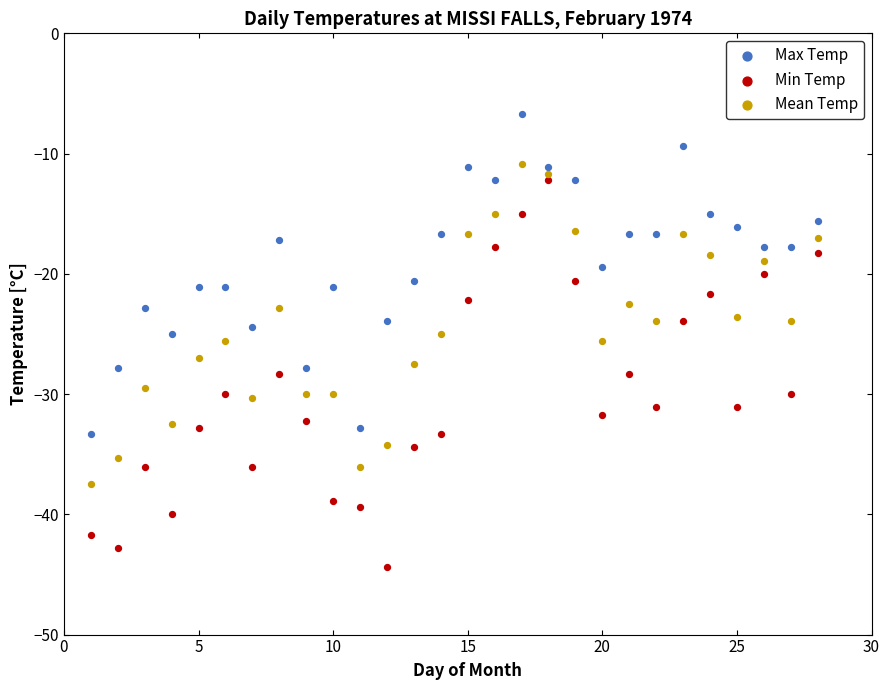

Which series has the widest spread of Y values?

Min Temp